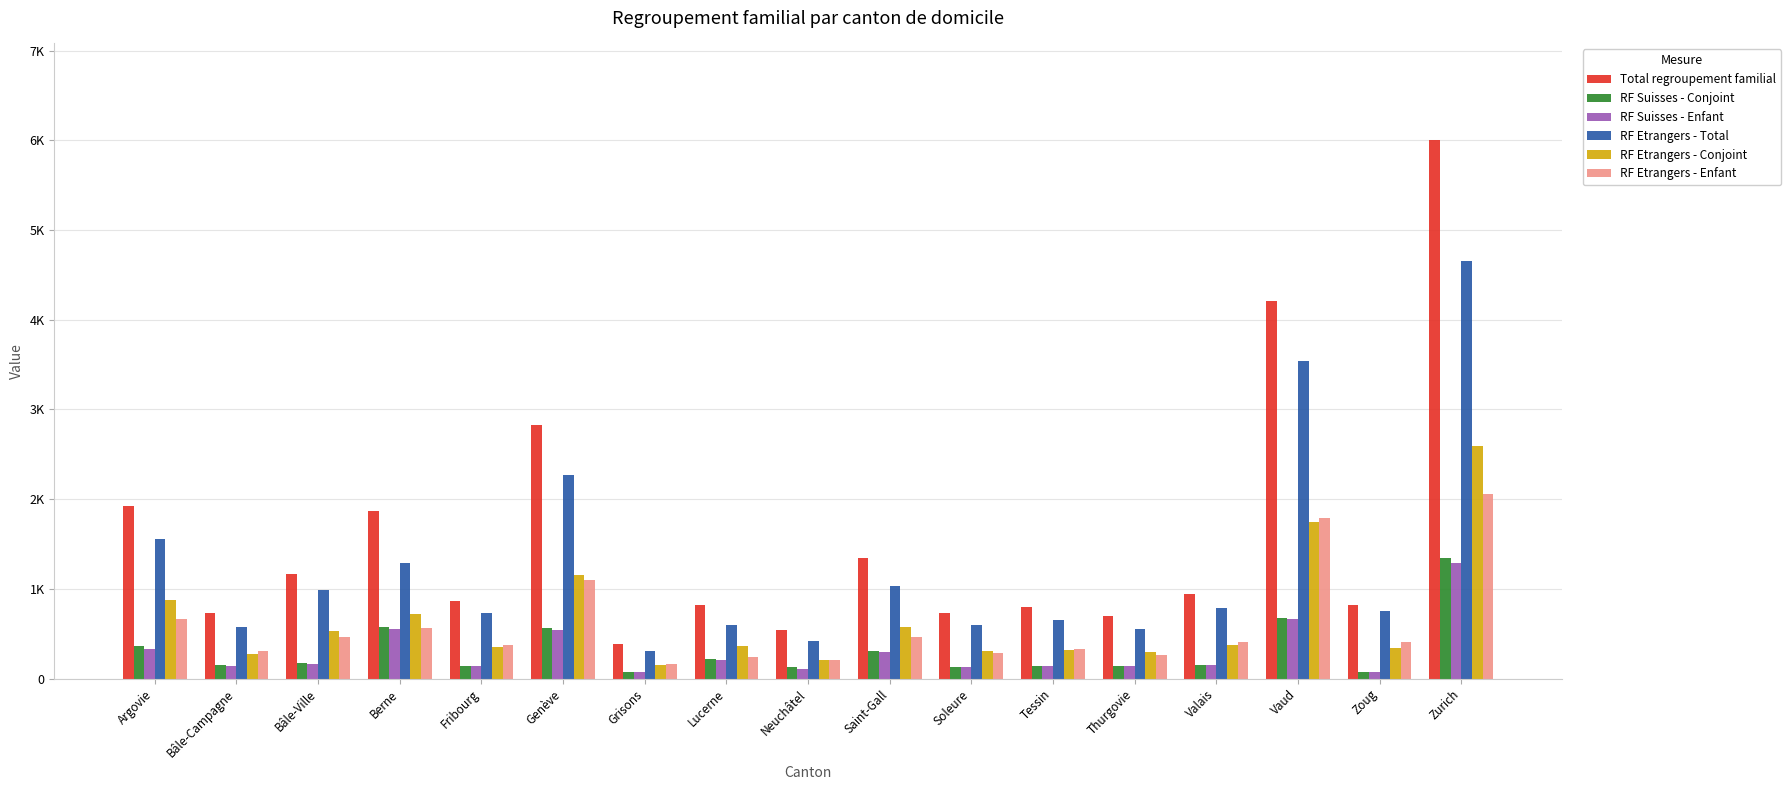

What is the average value of the RF Etrangers - Enfant series?

593